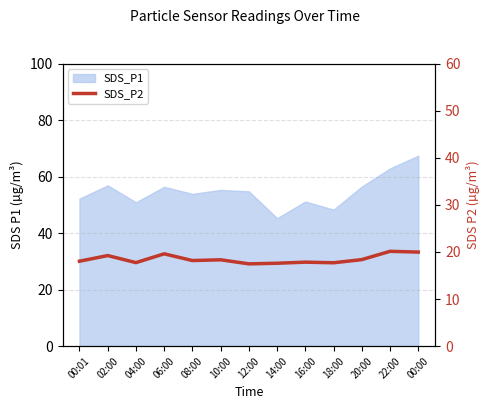

The chart shows a value of 19.2 at 02:00. True or false?

True